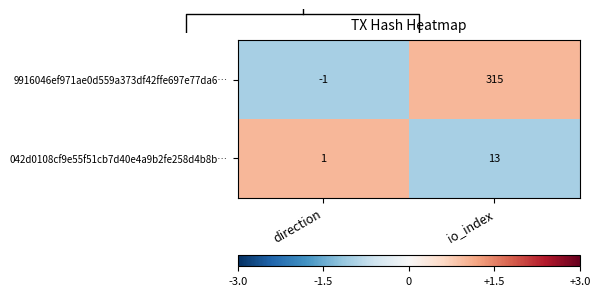

At how many categories does at least one series exceed 0?

2